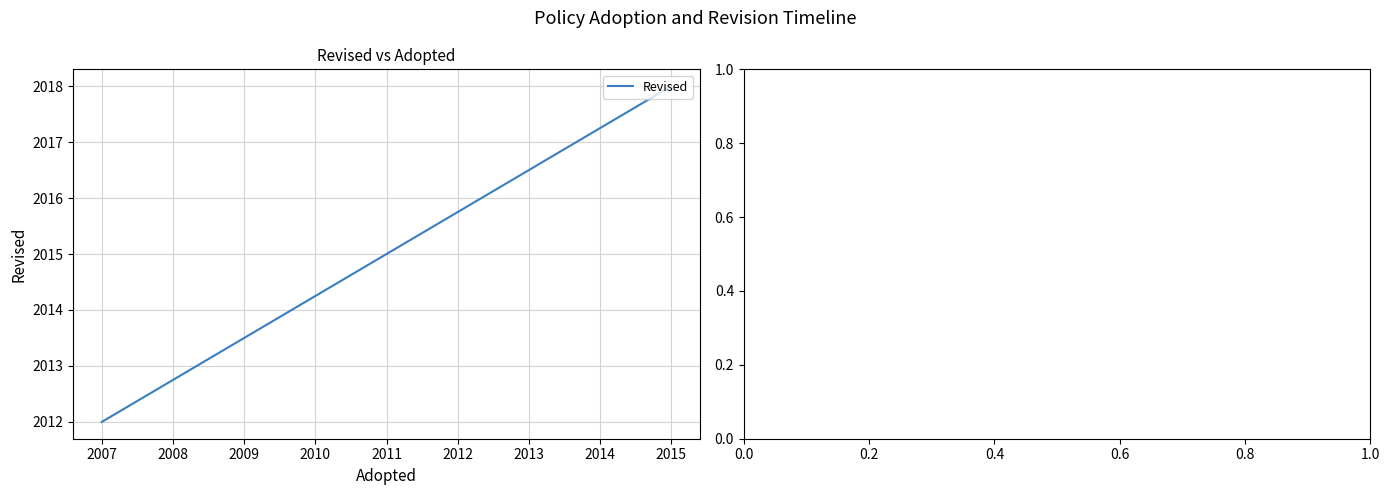

At which category does the chart reach its minimum across all series?

2007